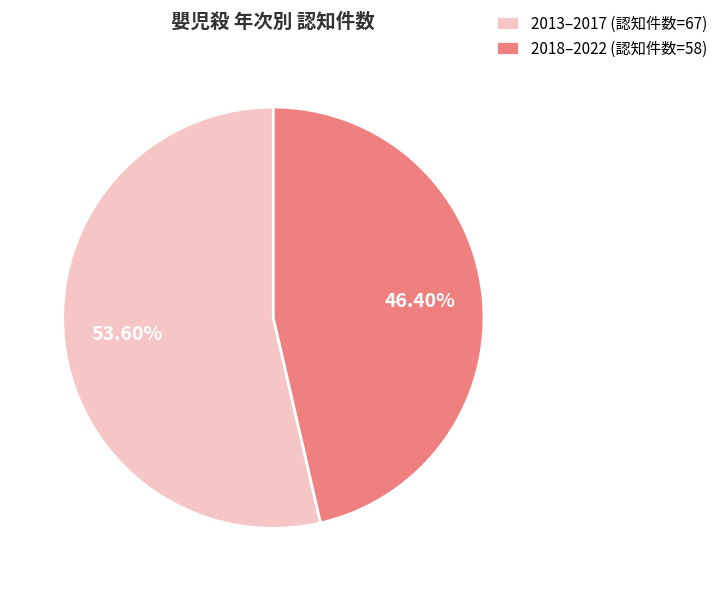

Combined, do 2013–2017 (認知件数=67) and 2018–2022 (認知件数=58) account for over 50%?

Yes